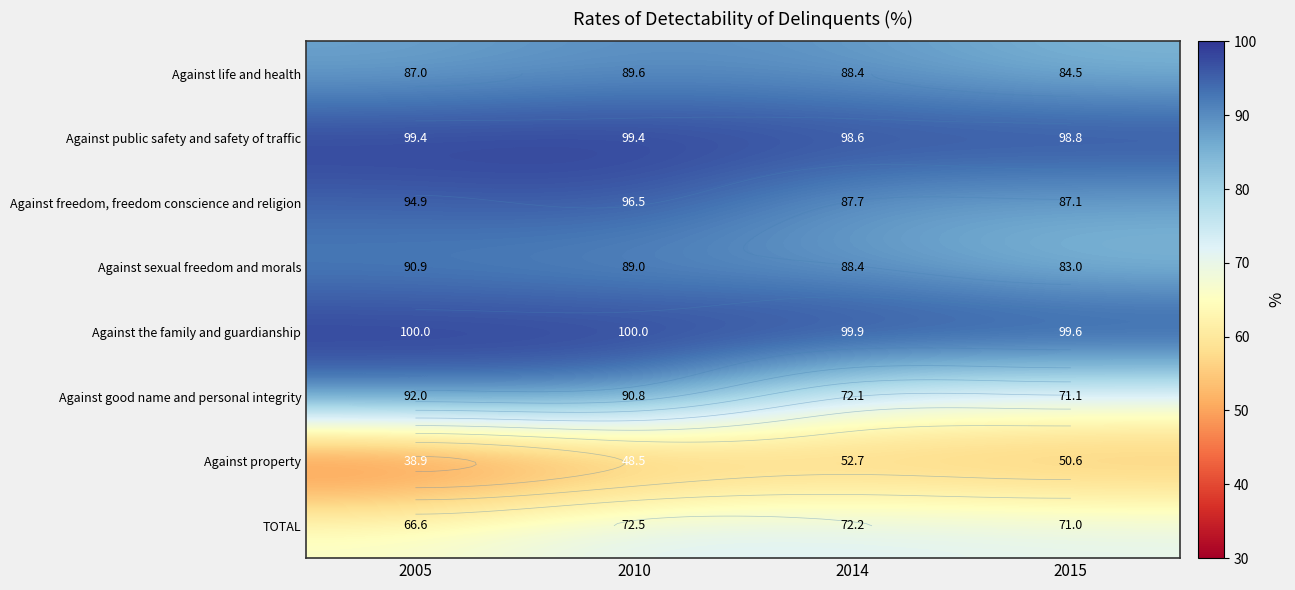

What is the average value of the Against freedom, freedom conscience and religion series?

91.5